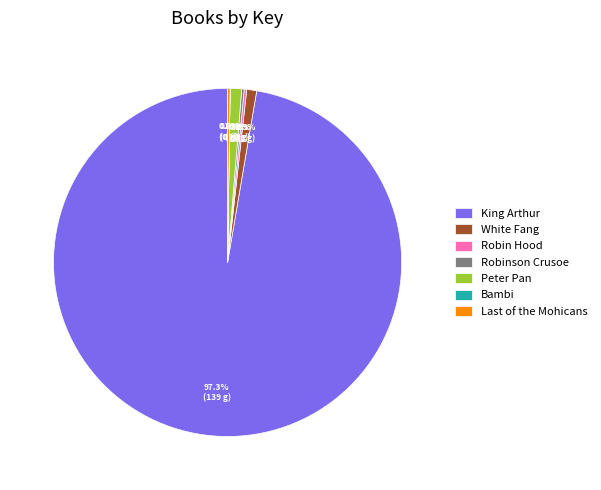

What is the largest slice in the pie chart?

King Arthur